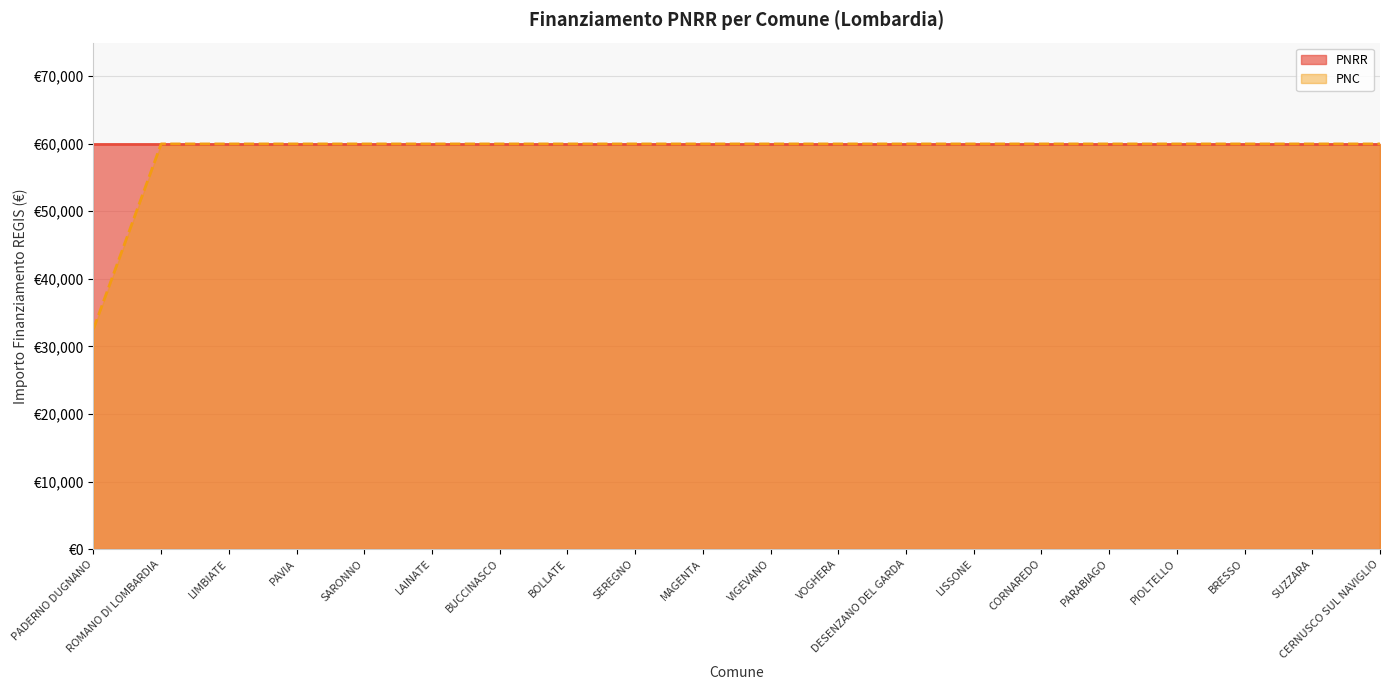

The chart shows a value of 59966 at DESENZANO DEL GARDA. True or false?

True